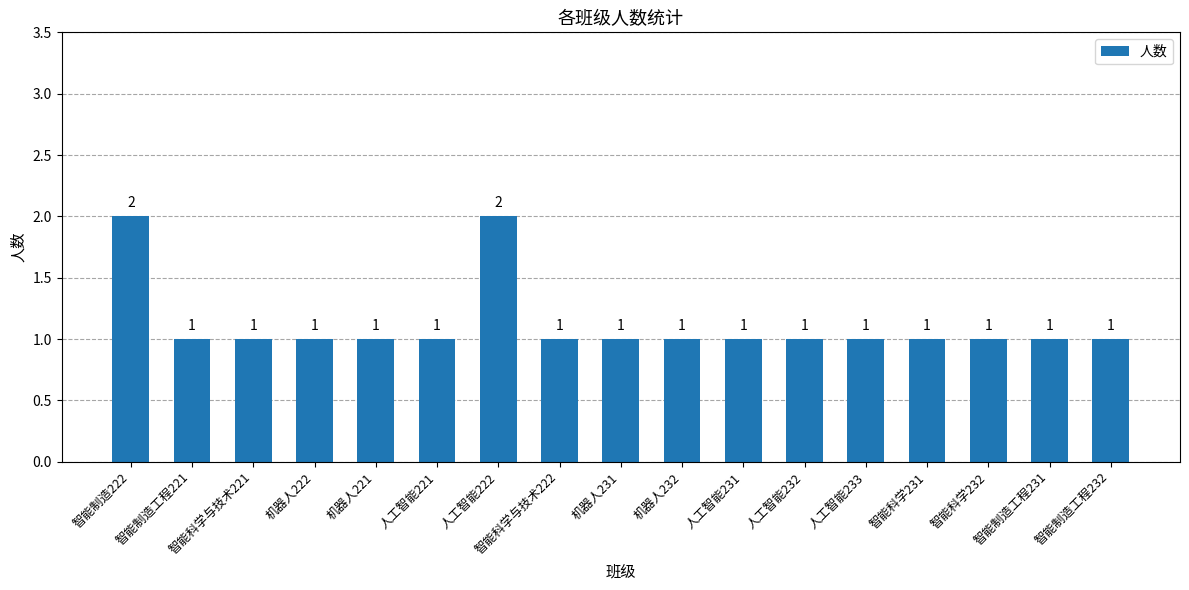

What position from the left is 智能科学与技术222?

8